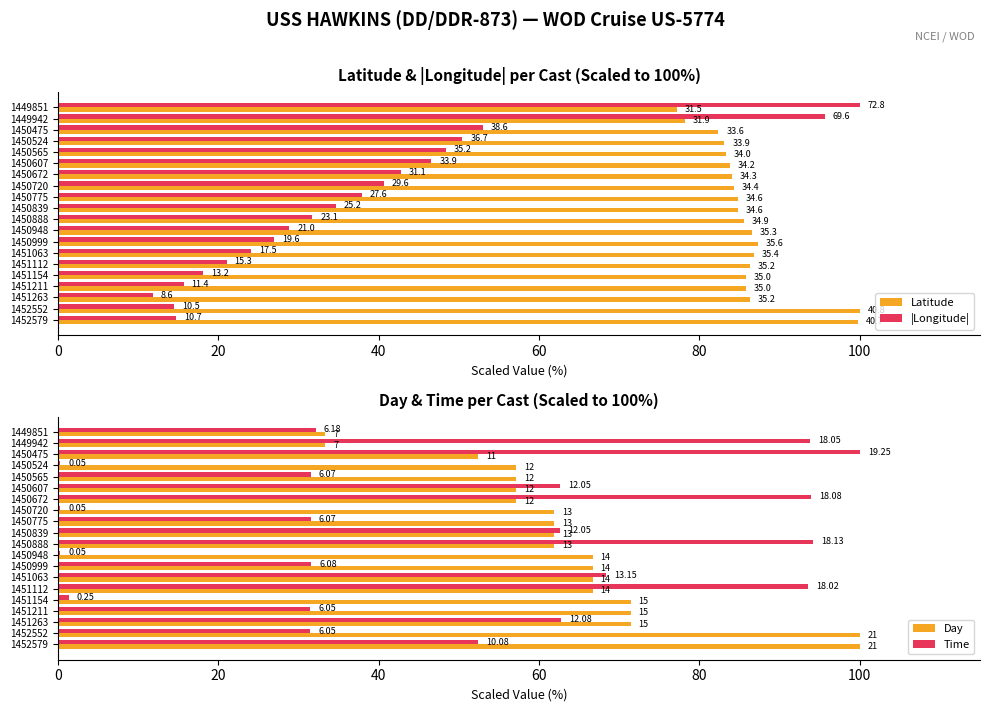

Reading right to left, what are all the values shown in this chart?

Latitude: 99.8	100.0	86.3	85.8	85.8	86.3	86.8	87.3	86.5	85.5	84.8	84.8	84.3	84.1	83.8	83.3	83.1	82.4	78.2	77.2
|Longitude|: 14.7	14.4	11.8	15.7	18.1	21.0	24.0	26.9	28.8	31.7	34.6	37.9	40.7	42.7	46.6	48.4	50.4	53.0	95.6	100.0
Day: 100.0	100.0	71.4	71.4	71.4	66.7	66.7	66.7	66.7	61.9	61.9	61.9	61.9	57.1	57.1	57.1	57.1	52.4	33.3	33.3
Time: 52.4	31.4	62.8	31.4	1.3	93.6	68.3	31.6	0.3	94.2	62.6	31.5	0.3	93.9	62.6	31.5	0.3	100.0	93.8	32.1